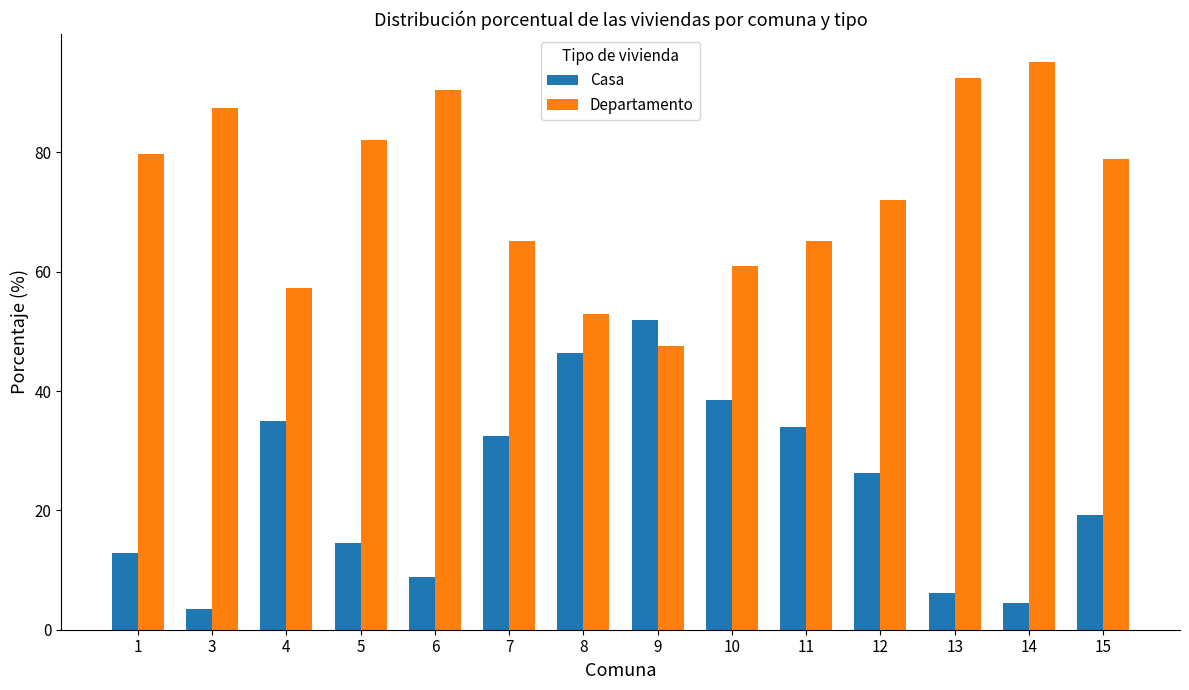

What is the spread (max minus min) of values at 6?

81.7